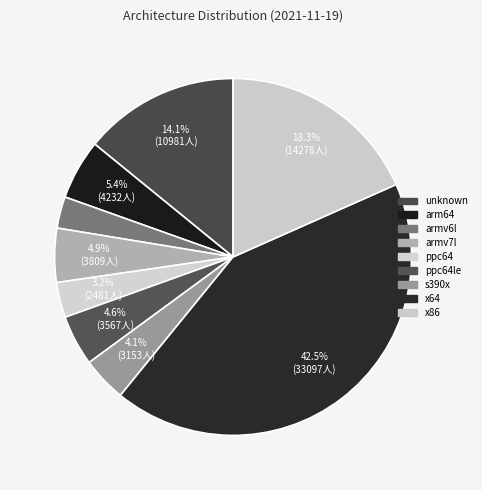

To the nearest percent, what portion does ppc64le represent?

5%